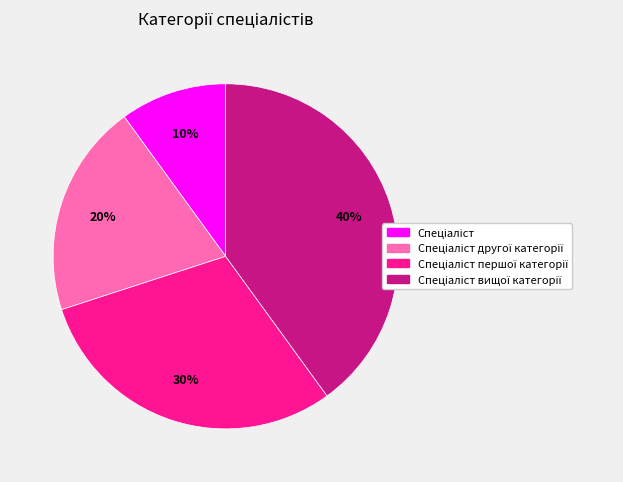

To the nearest percent, what is the average slice percentage?

25%